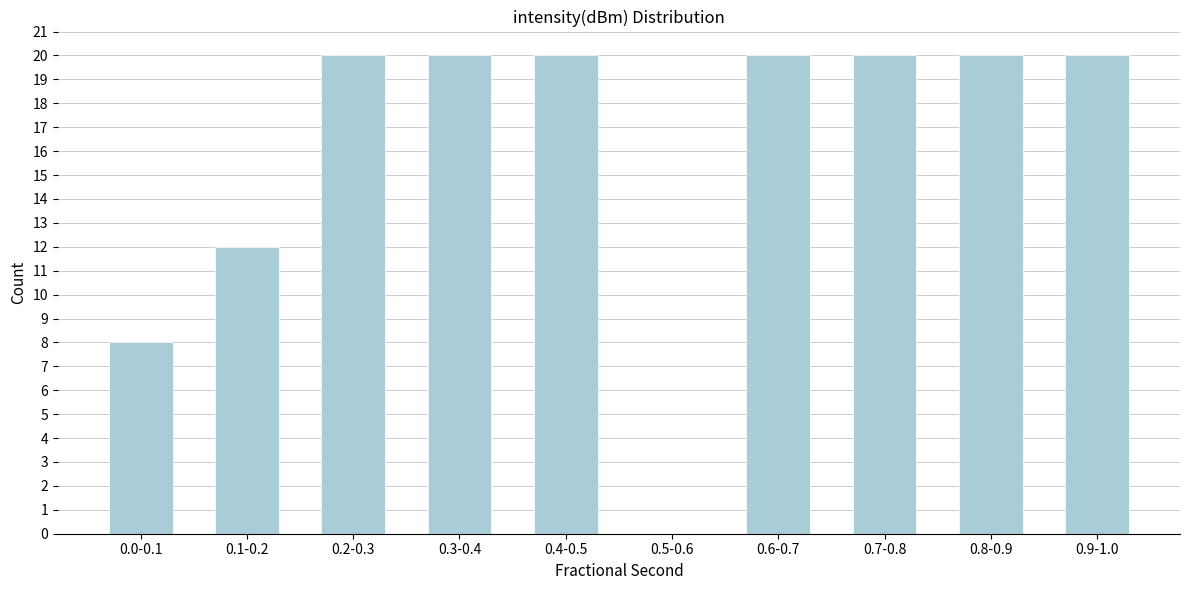

Reading right to left, extract all data points from this chart.

0.9-1.0=20	0.8-0.9=20	0.7-0.8=20	0.6-0.7=20	0.5-0.6=0	0.4-0.5=20	0.3-0.4=20	0.2-0.3=20	0.1-0.2=12	0.0-0.1=8